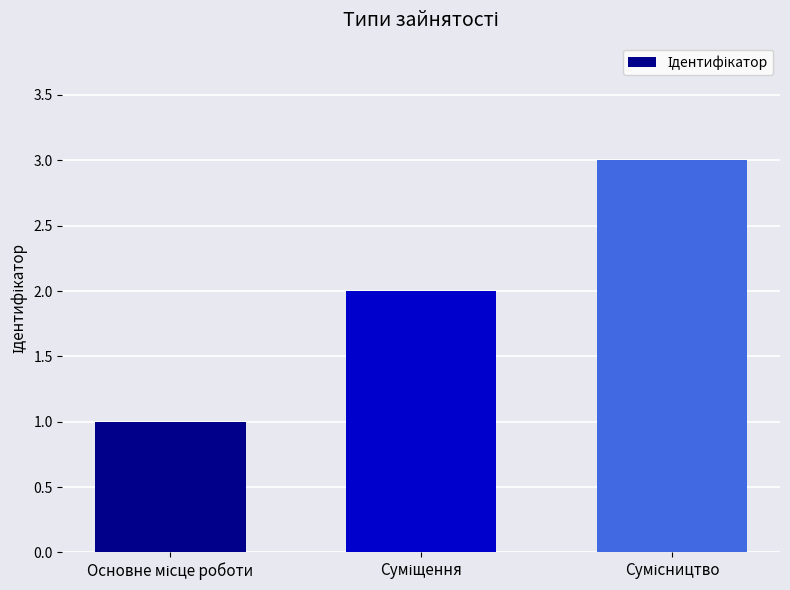

What is the greatest value displayed?

3